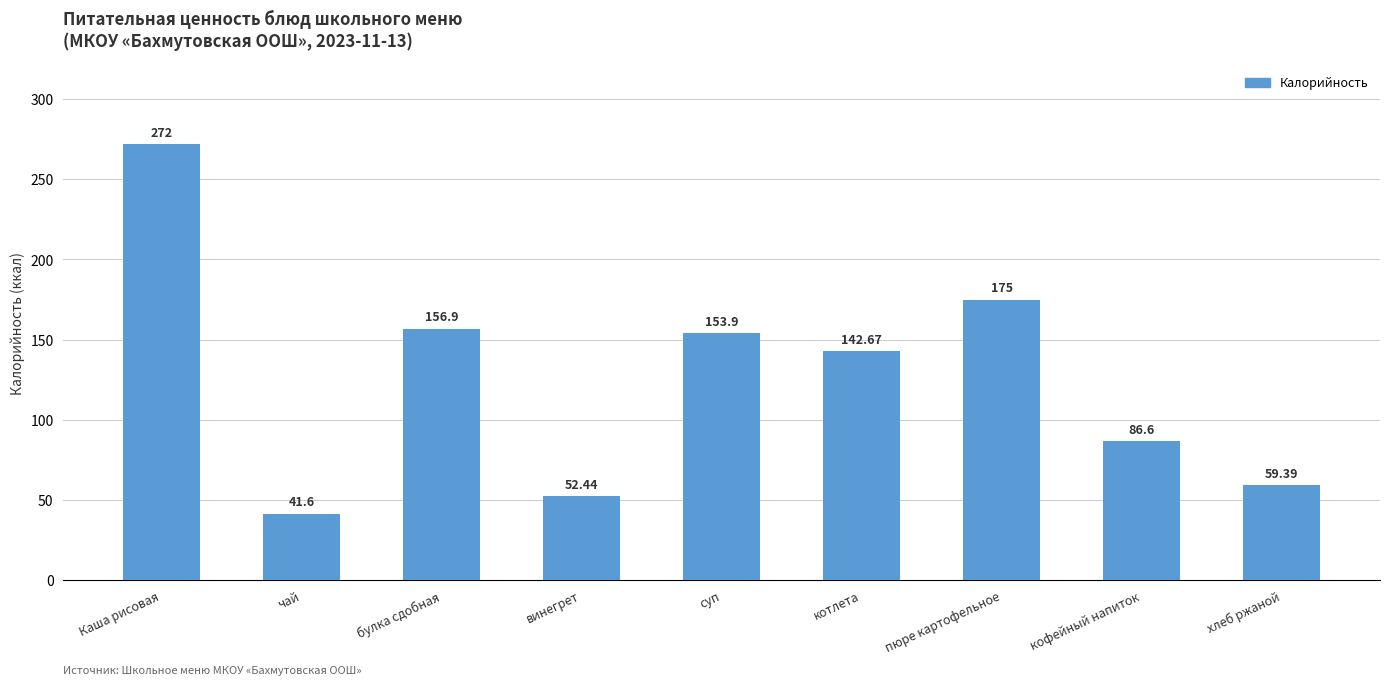

List the labels in order of value, largest first.

Каша рисовая, пюре картофельное, булка сдобная, суп, котлета, кофейный напиток, хлеб ржаной, винегрет, чай